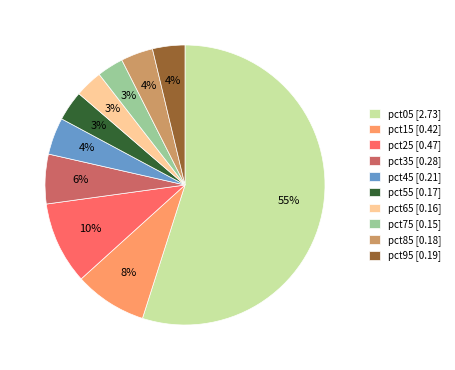

To the nearest percent, what percentage of the pie is pct35?

6%